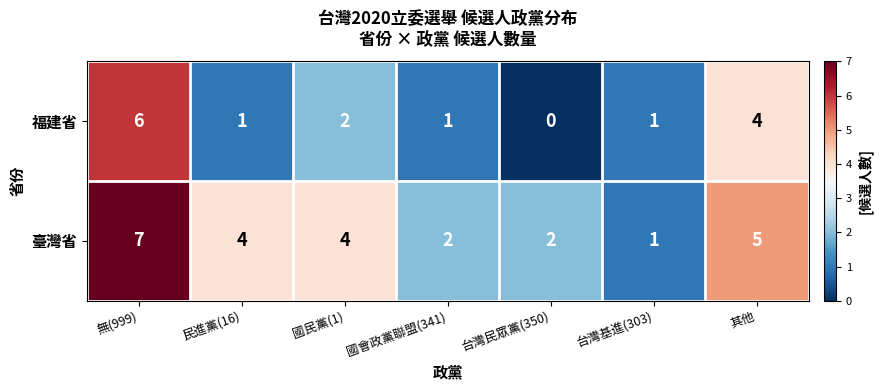

Read the 臺灣省 value at 民進黨(16).

4